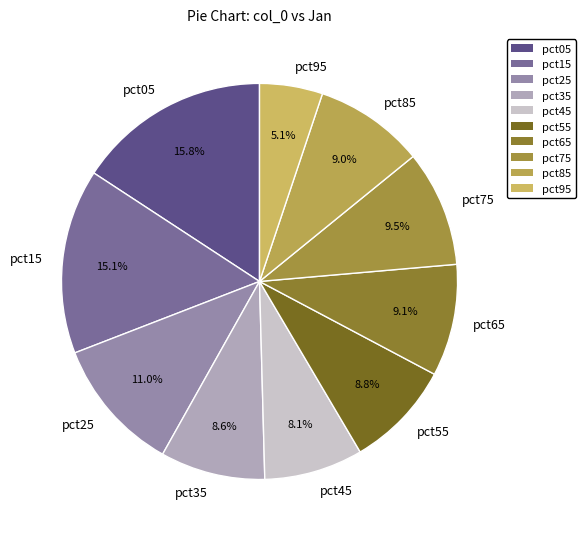

What is the ratio of the value at pct65 to the value at pct85?

1.0